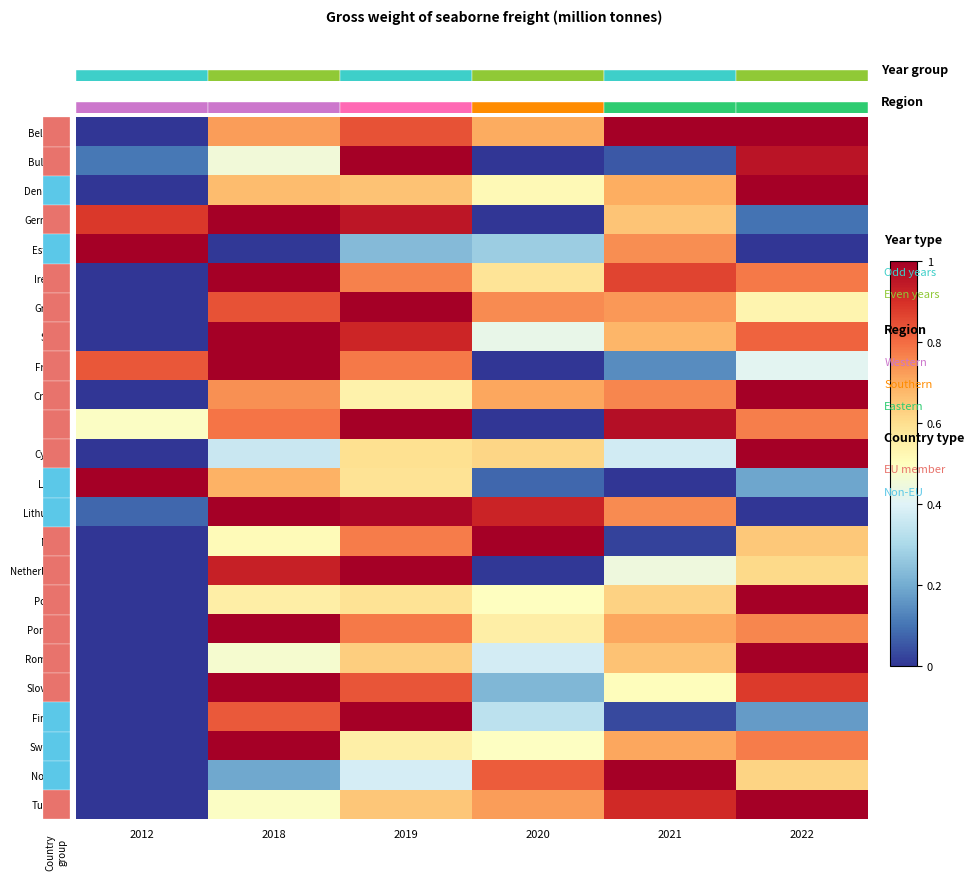

Which series has the largest total across all categories?

Belgium